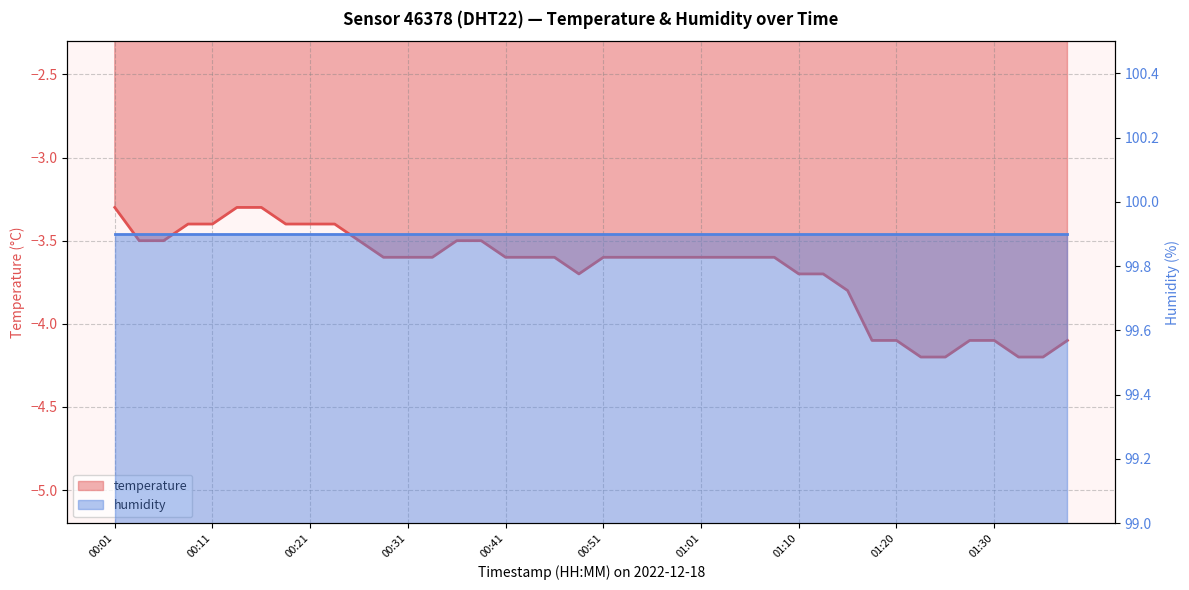

Reading left to right, extract all data points from this chart.

00:01=-3.3	00:04=-3.5	00:06=-3.5	00:09=-3.4	00:11=-3.4	00:14=-3.3	00:16=-3.3	00:19=-3.4	00:21=-3.4	00:23=-3.4	00:26=-3.5	00:29=-3.6	00:31=-3.6	00:33=-3.6	00:36=-3.5	00:38=-3.5	00:41=-3.6	00:44=-3.6	00:46=-3.6	00:48=-3.7	00:51=-3.6	00:53=-3.6	00:56=-3.6	00:58=-3.6	01:01=-3.6	01:03=-3.6	01:05=-3.6	01:08=-3.6	01:10=-3.7	01:13=-3.7	01:15=-3.8	01:18=-4.1	01:20=-4.1	01:23=-4.2	01:25=-4.2	01:27=-4.1	01:30=-4.1	01:32=-4.2	01:35=-4.2	01:37=-4.1